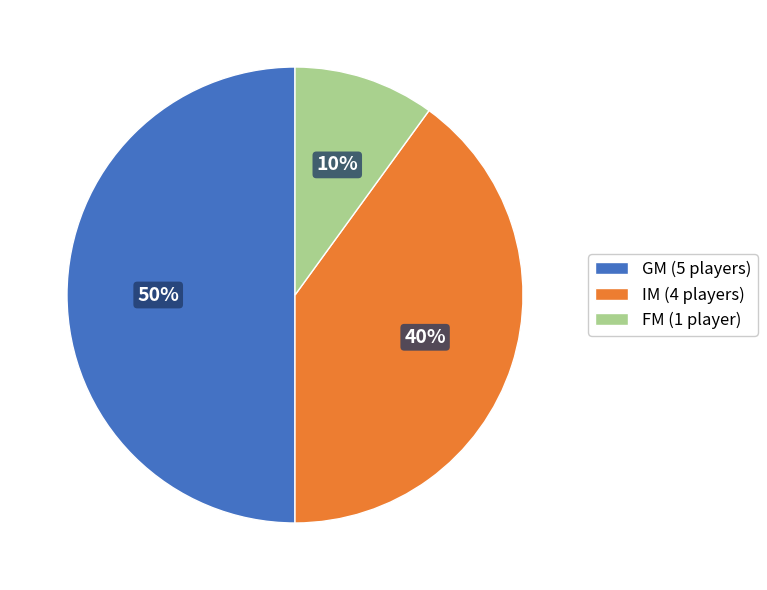

Count the number of slices in the pie.

3